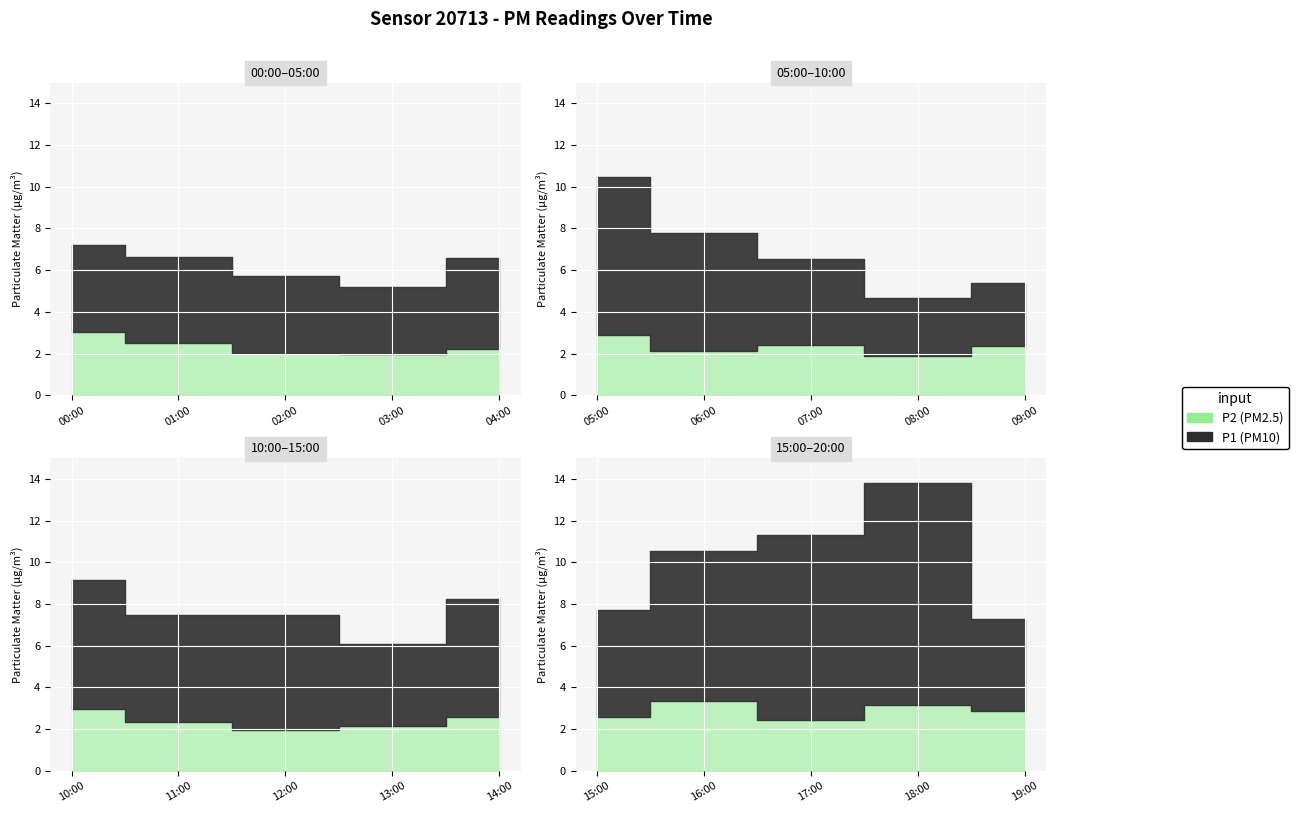

Rank the categories by P2 value from highest to lowest.

16:00, 18:00, 00:00, 10:00, 05:00, 19:00, 14:00, 15:00, 01:00, 17:00, 07:00, 09:00, 11:00, 04:00, 13:00, 06:00, 02:00, 03:00, 12:00, 08:00